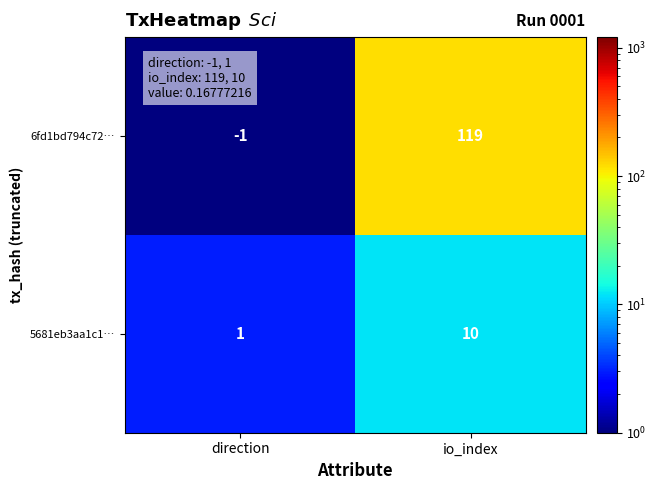

What is the highest value of the 5681eb3aa1c1… series?

10